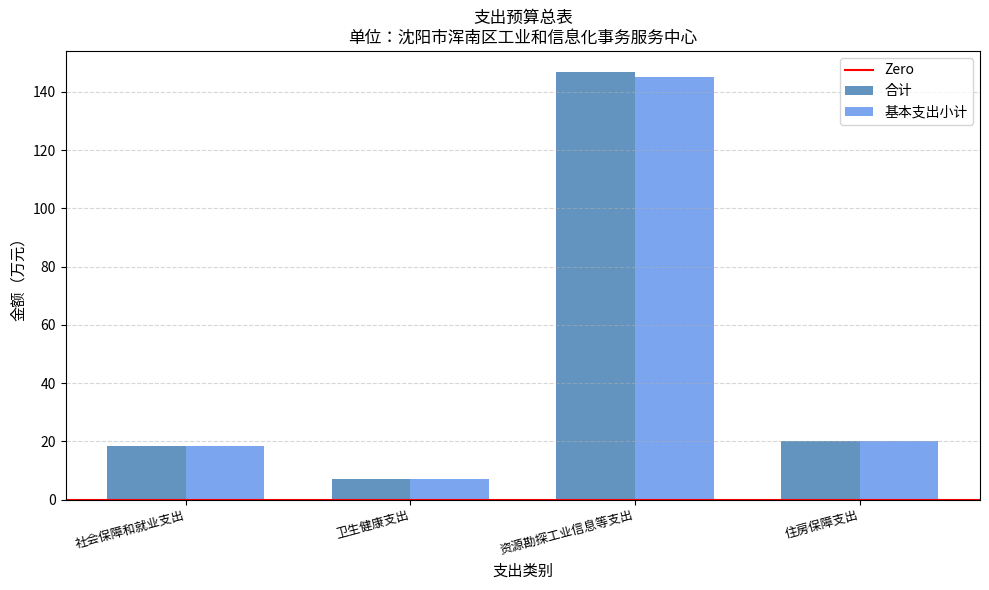

At which label does 合计 reach its minimum?

卫生健康支出